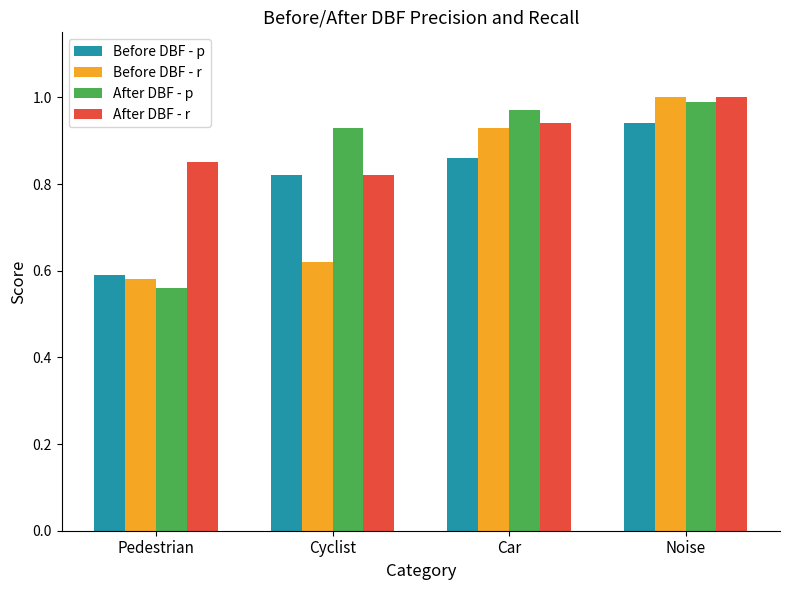

Which series has the largest total across all categories?

After DBF - r